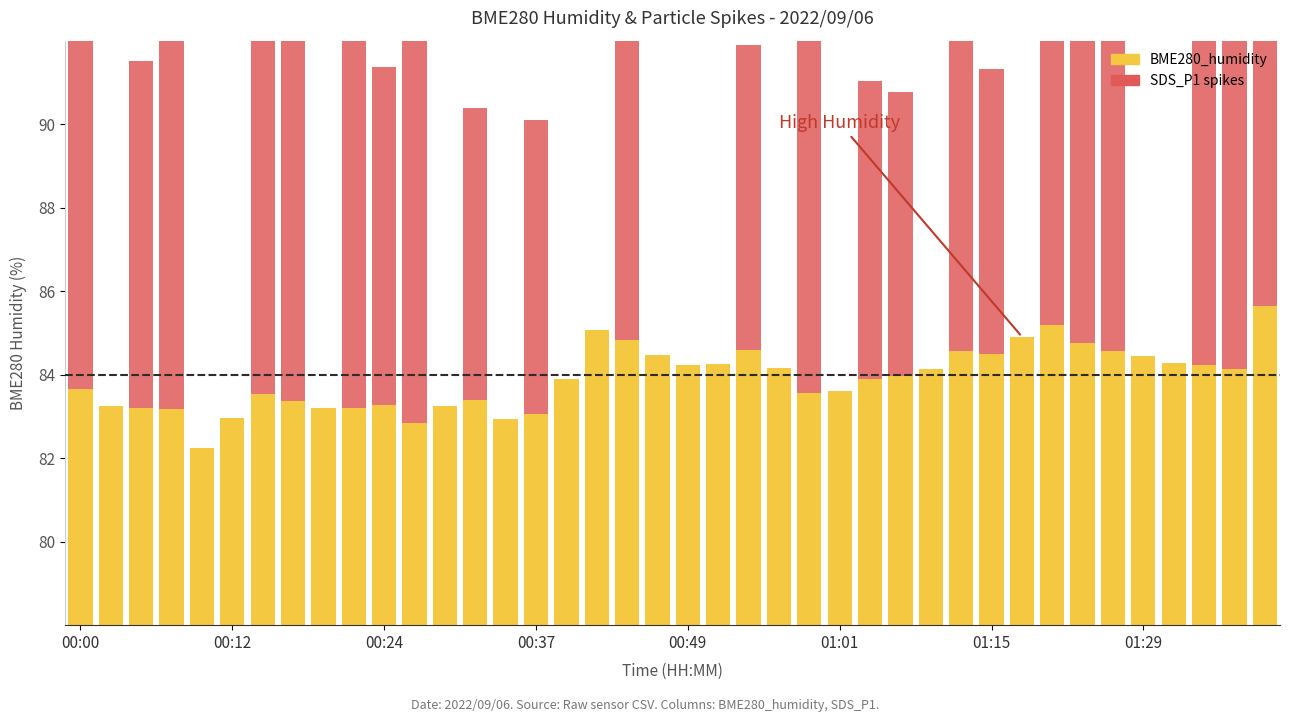

How many bars are there in total?

80